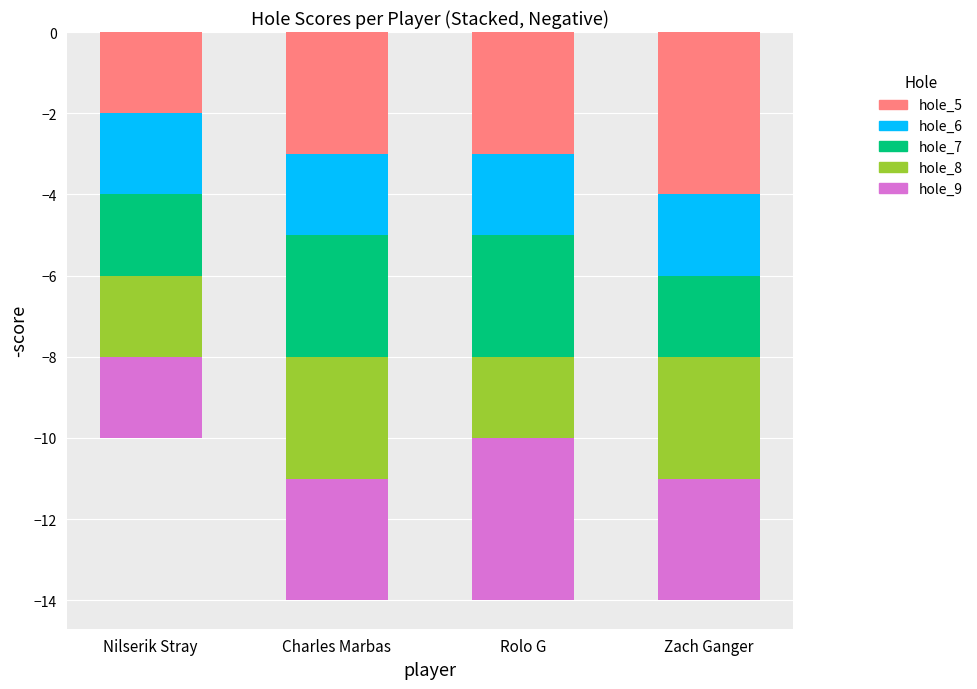

At which category does the chart reach its peak across all series?

Nilserik Stray